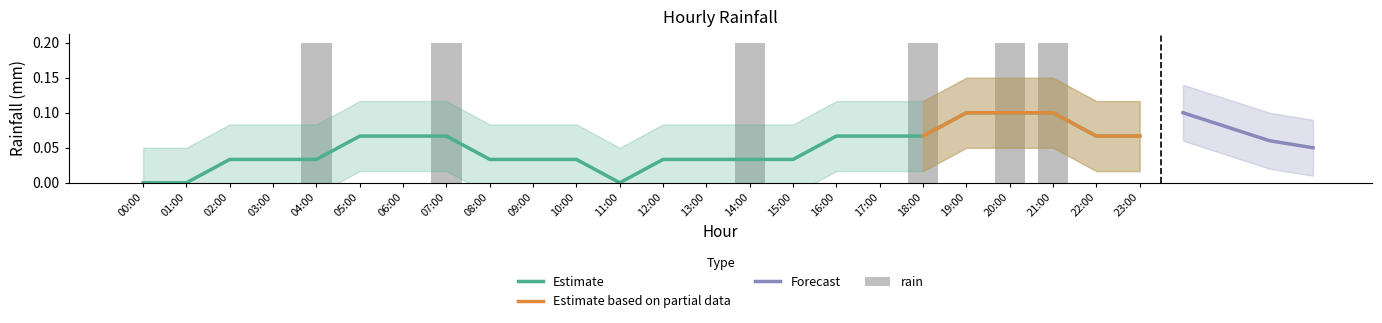

Are the bars grouped side by side (vs. stacked)?

No